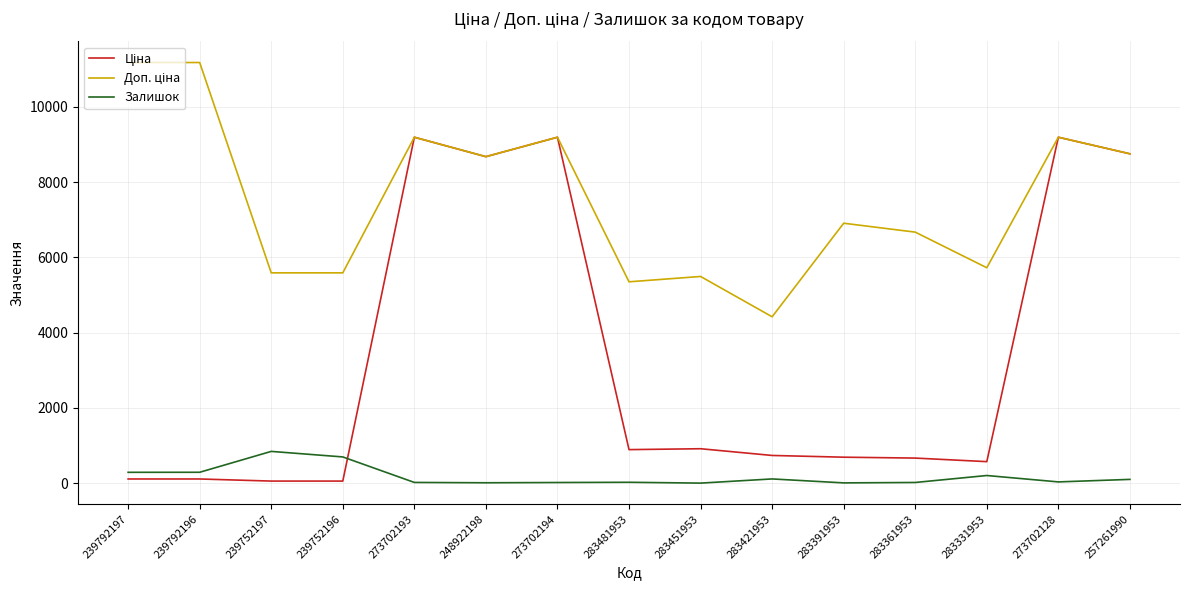

What is the maximum value shown in the chart?

11182.0